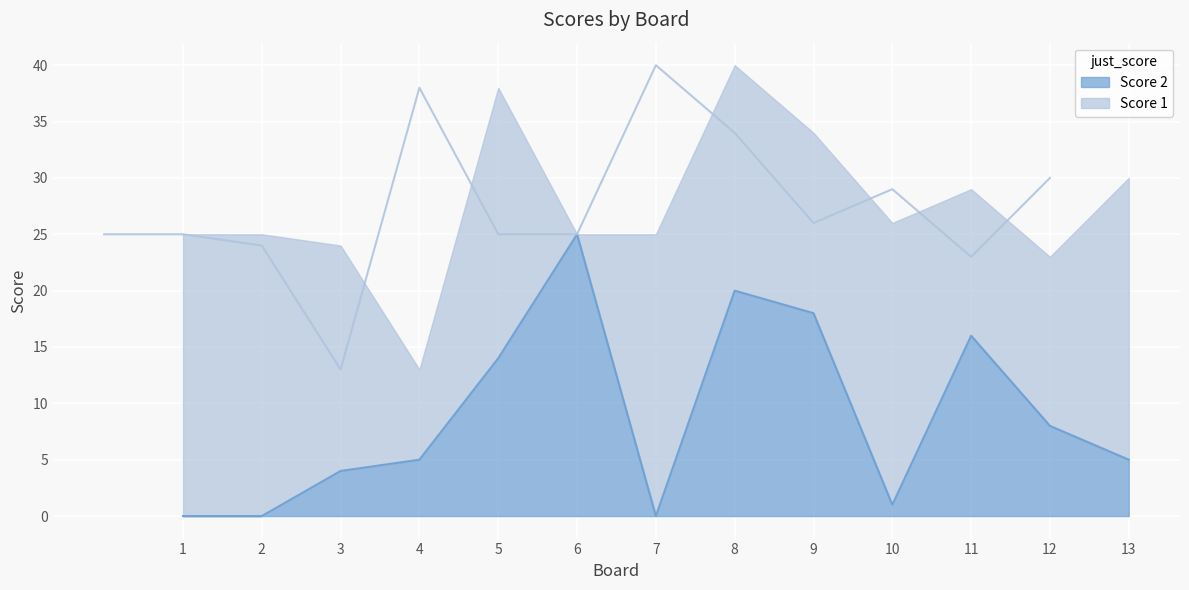

Reading left to right, what are all the values shown in this chart?

1=0	2=0	3=4	4=5	5=14	6=25	7=0	8=20	9=18	10=1	11=16	12=8	13=5